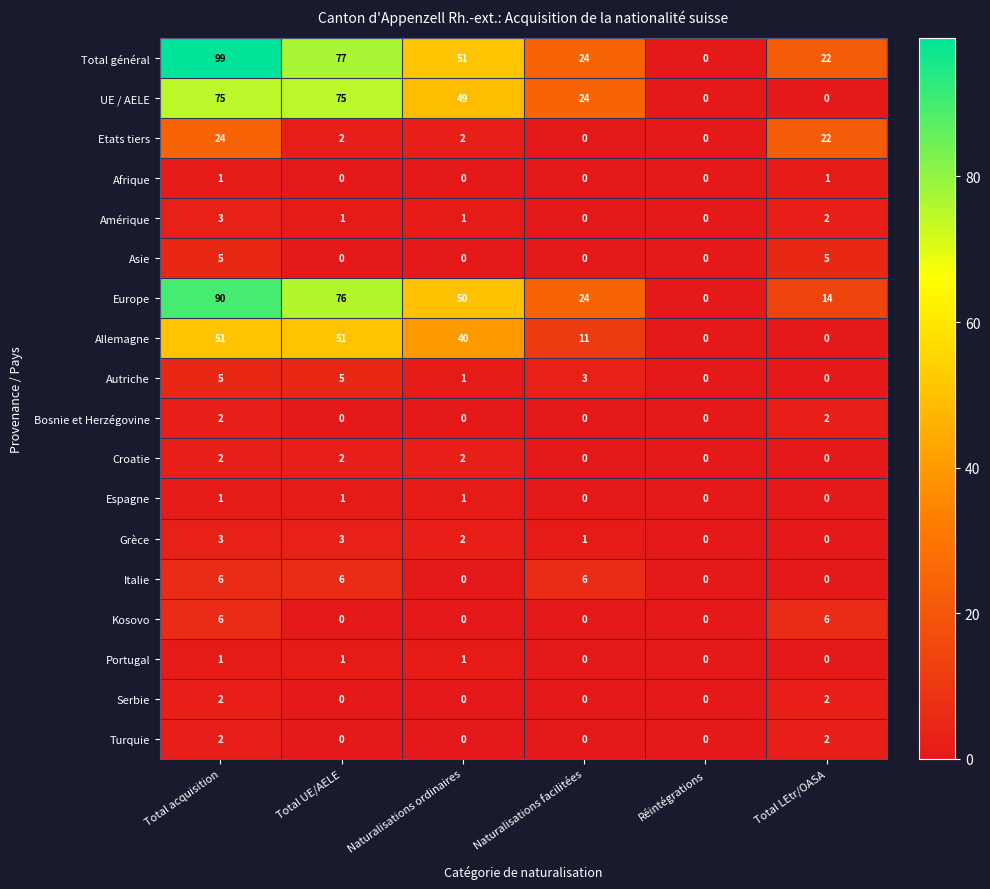

The value of Amérique at Réintégrations is 0. True or false?

True